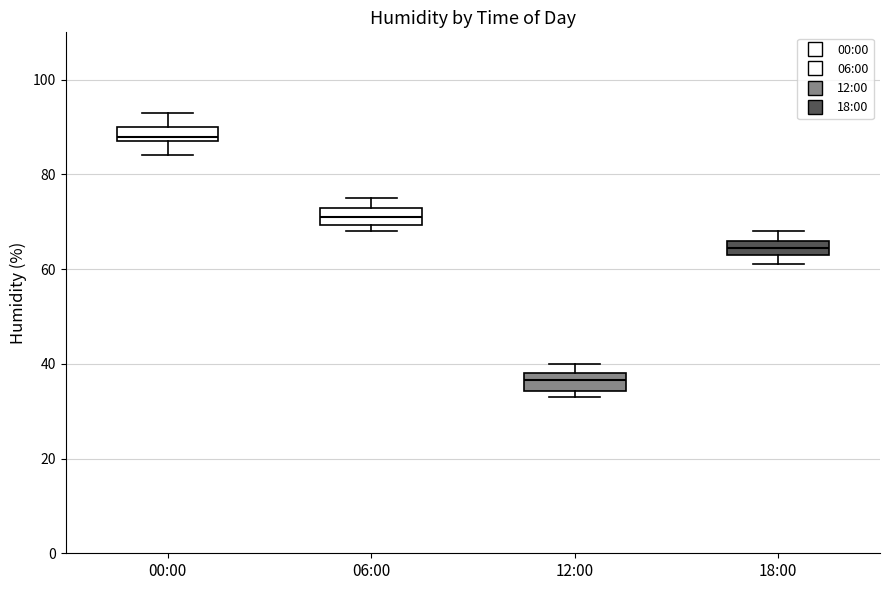

Where is the upper edge of the box for 12:00 on the y-axis? The values are not printed on the chart, so give them approximately, as read against the axis.

38